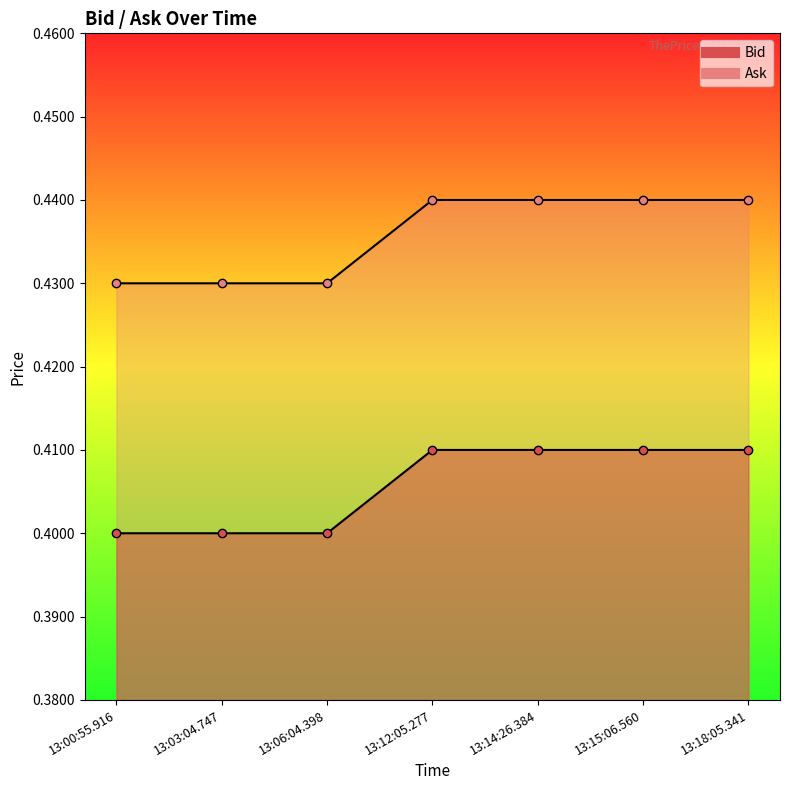

Rank the series at 13:03:04.747 from lowest to highest value.

Bid, Ask